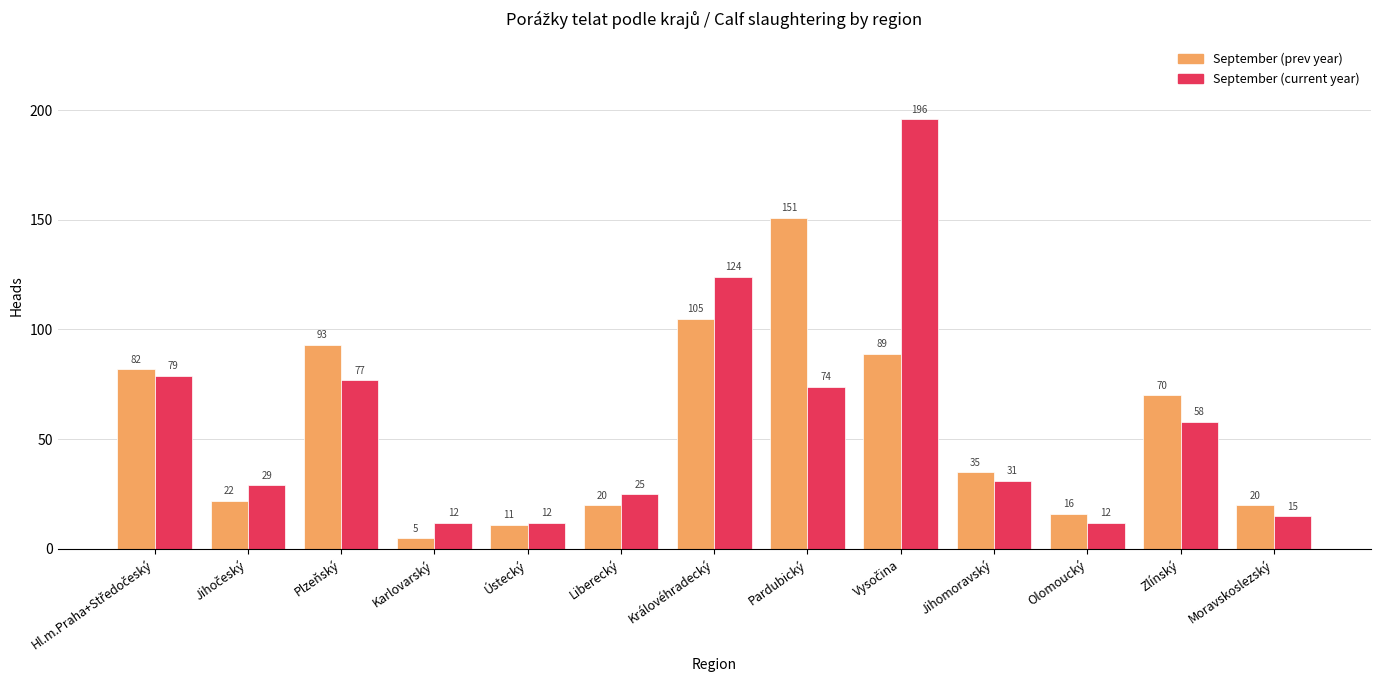

Which category has the highest value in the September (prev year) series?

Pardubický